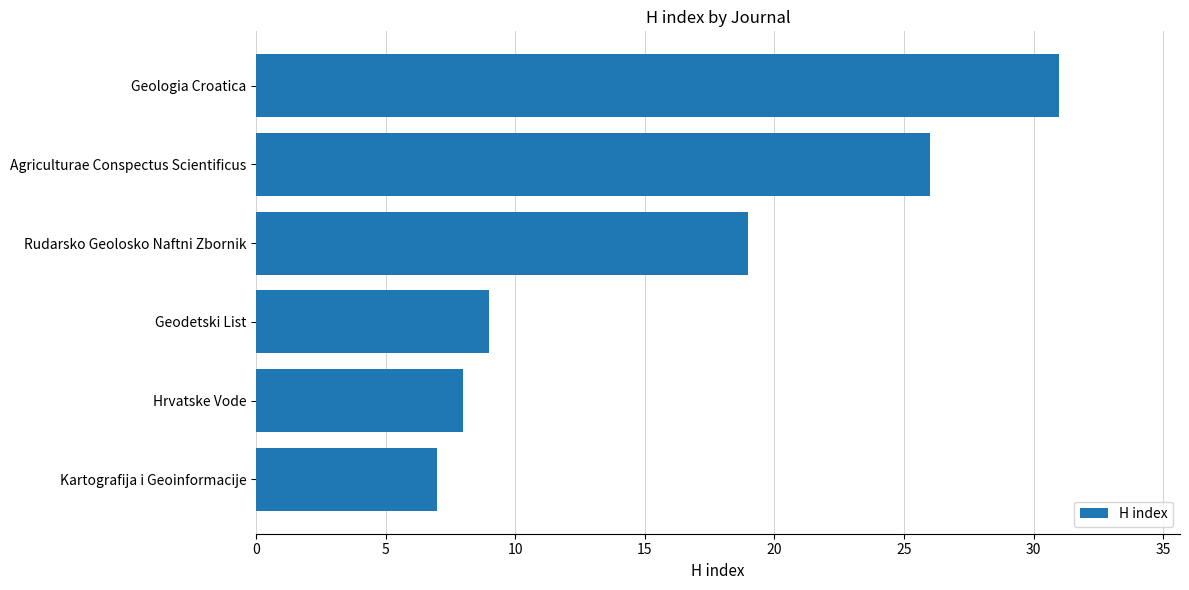

Does the chart contain any negative values?

No